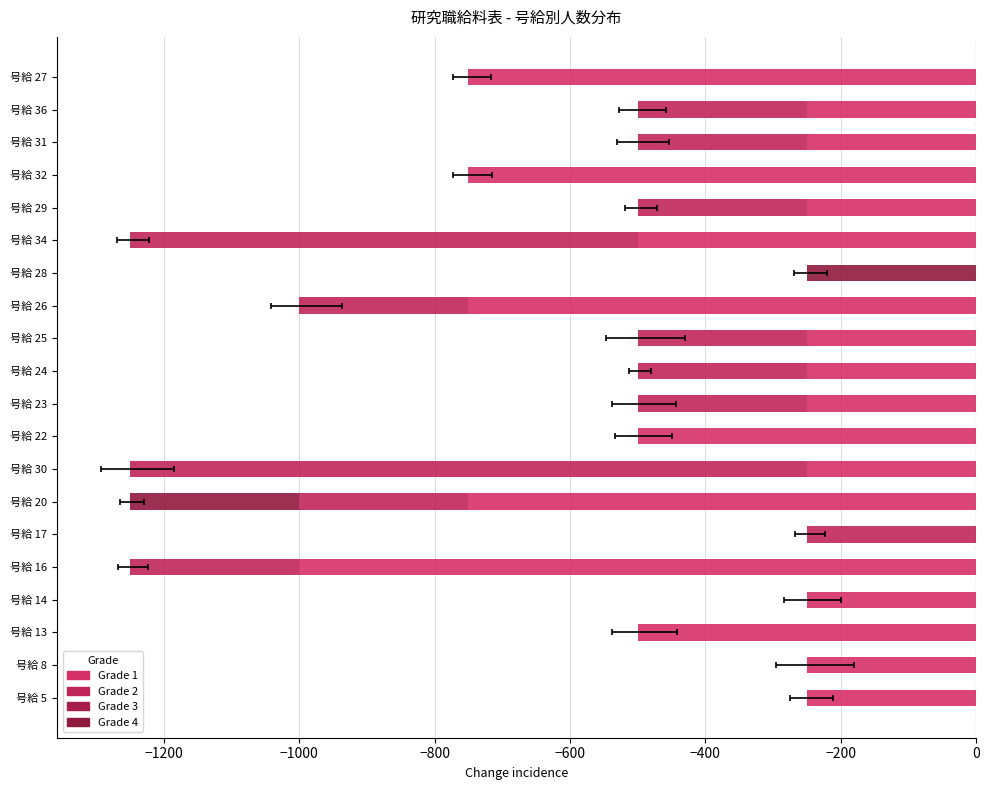

How many categories are shown in the chart?

20